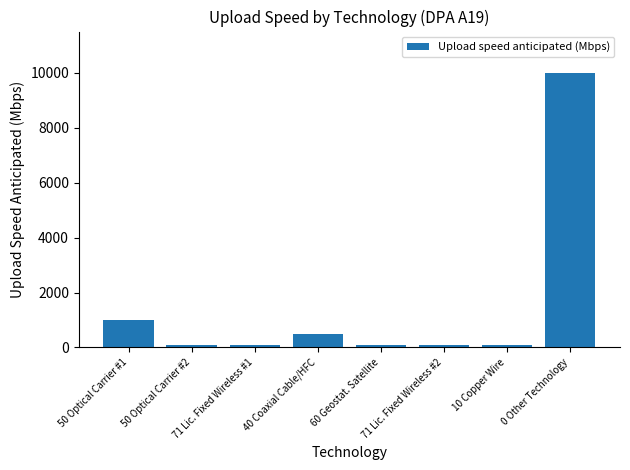

Does the chart contain any negative values?

No